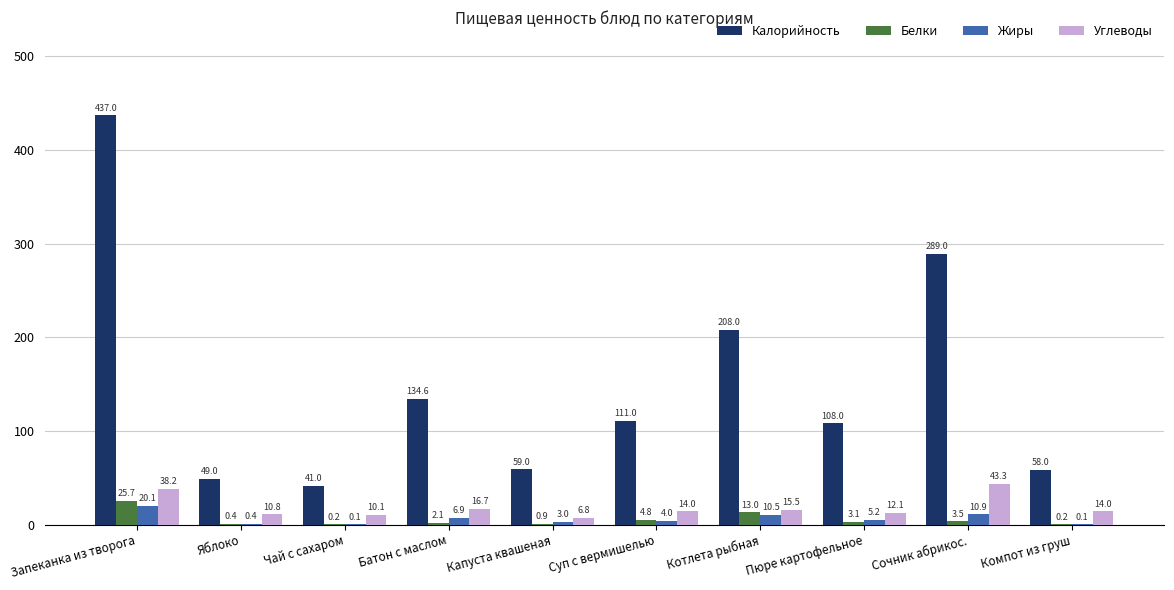

Where does the Белки series first go above 3?

Запеканка из творога